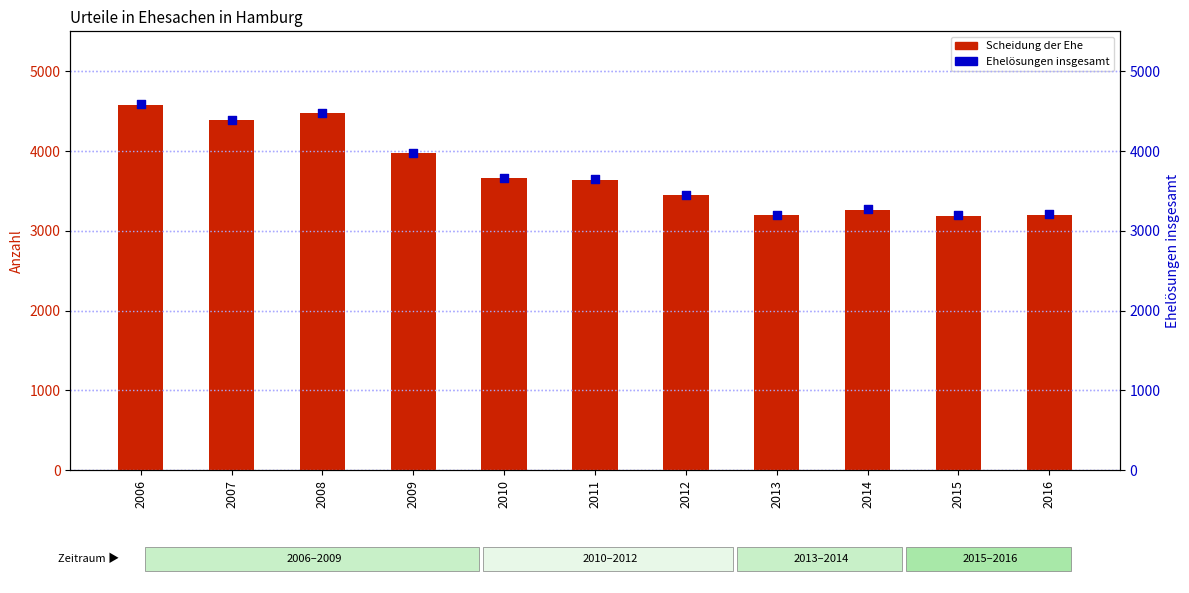

At how many categories does at least one series exceed 4195?

3